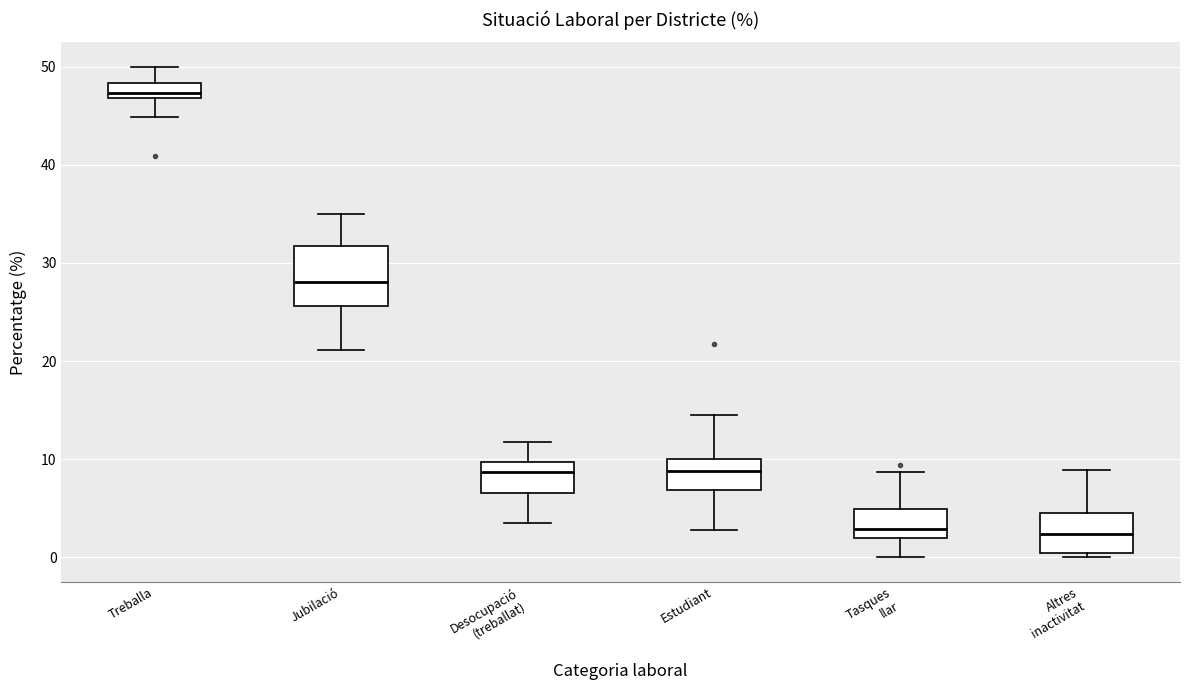

Reading left to right, transcribe this box plot: for each box, give where its median line is, the range the box spans, and where its two whiskers end, as read against the y-axis. The values are not printed on the chart, so give them approximately, as read against the axis.

Treballa: median 47 (just above the box's lower edge), box 47 to 48, whiskers 45 to 50
Jubilació: median 28, box 26 to 32, whiskers 21 to 35
Desocupació (treballat): median 9, box 7 to 10, whiskers 3 to 12
Estudiant: median 9, box 7 to 10, whiskers 3 to 15
Tasques llar: median 3, box 2 to 5, whiskers 0 to 9
Altres inactivitat: median 2, box 0 to 4, whiskers 0 (just below the box's lower edge) to 9